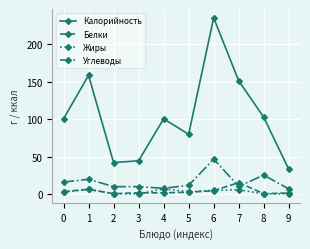

The value of Калорийность at 7 is 151.3. True or false?

True